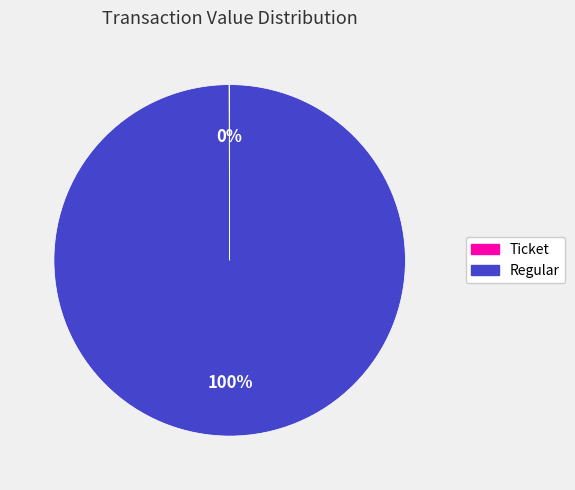

Is there a majority slice in this chart?

Yes